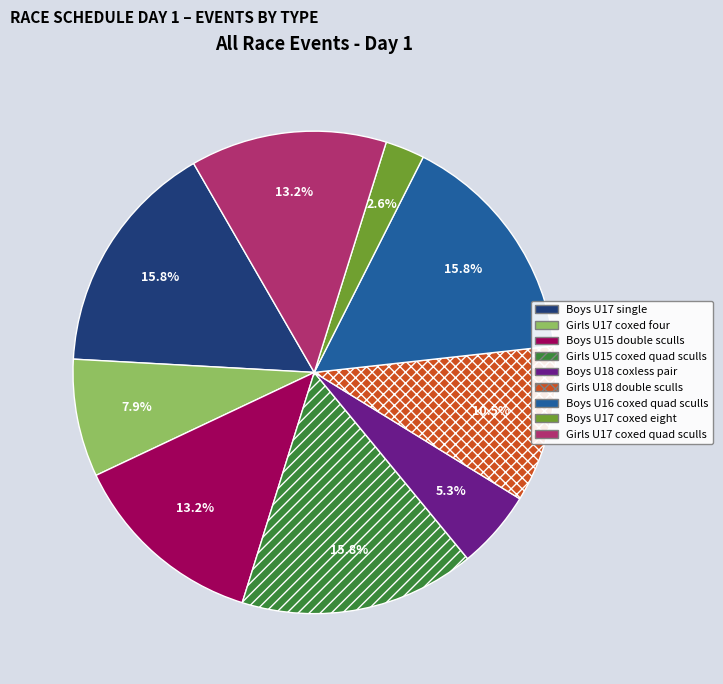

What is the total percentage of Girls U15 coxed quad sculls and Boys U17 coxed eight?

18.4%